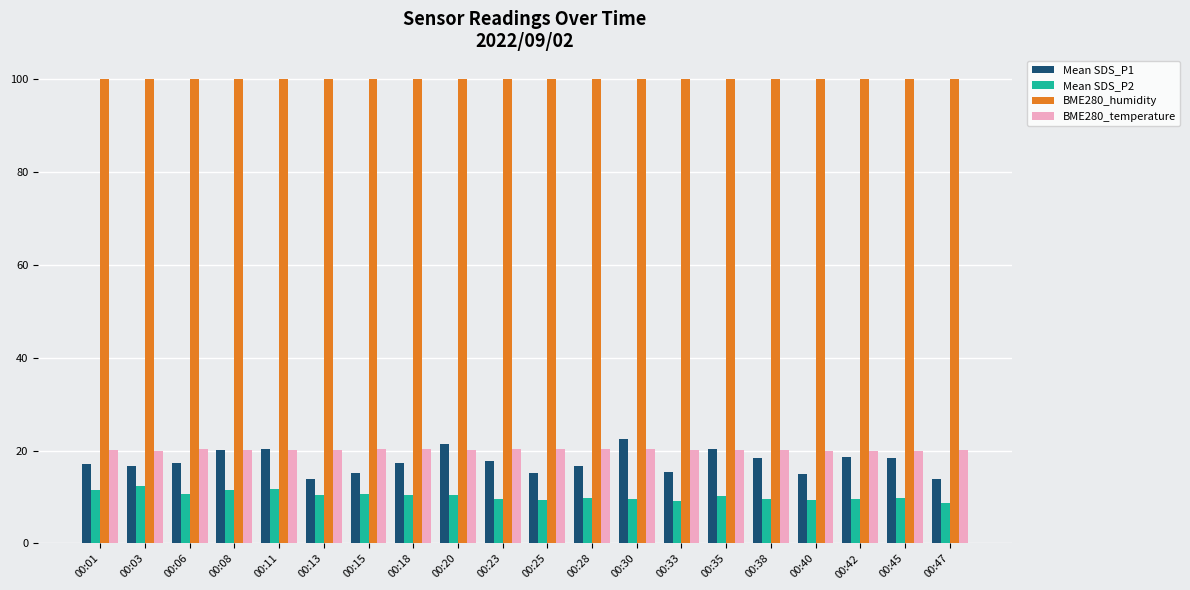

True or false: BME280_temperature has a value of 6.2 at 00:03.

False